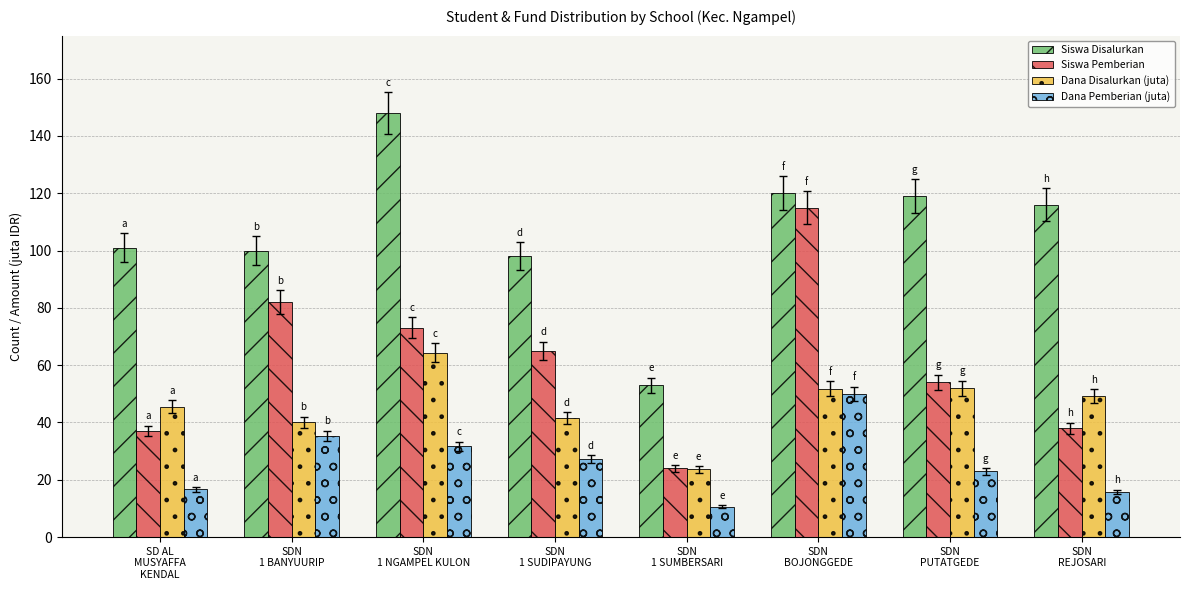

List the series in order of their peak value, lowest first.

Dana Pemberian (juta), Dana Disalurkan (juta), Siswa Pemberian, Siswa Disalurkan